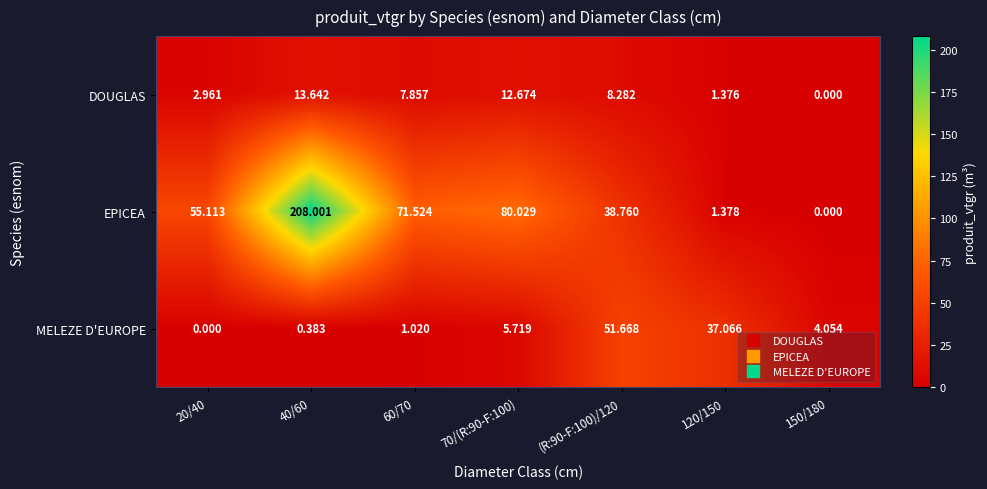

Rank the series by their maximum value, from lowest to highest.

DOUGLAS, MELEZE D'EUROPE, EPICEA